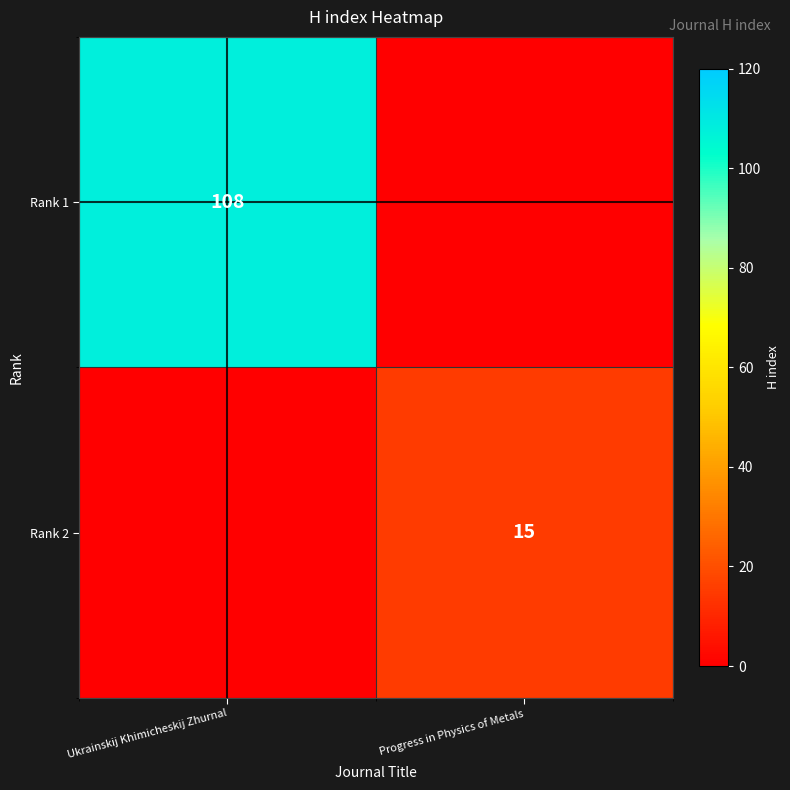

The value of Rank 1 at Ukrainskij Khimicheskij Zhurnal is 159. True or false?

False